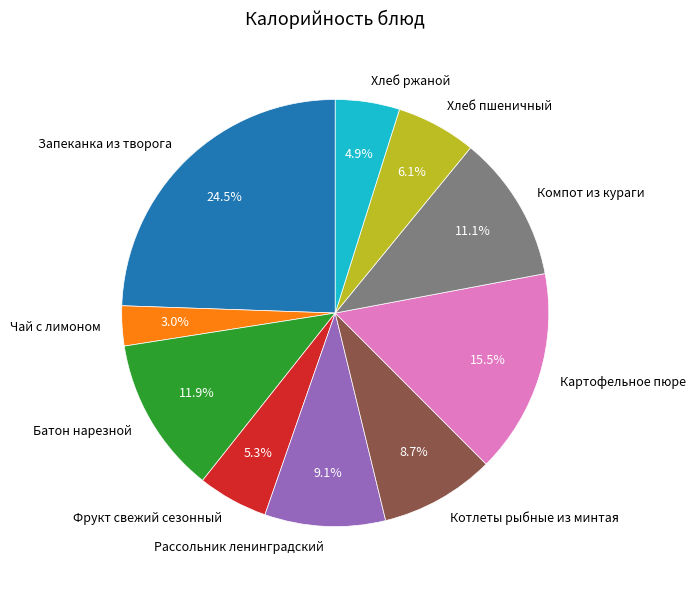

Which category has the biggest portion of the pie?

Запеканка из творога